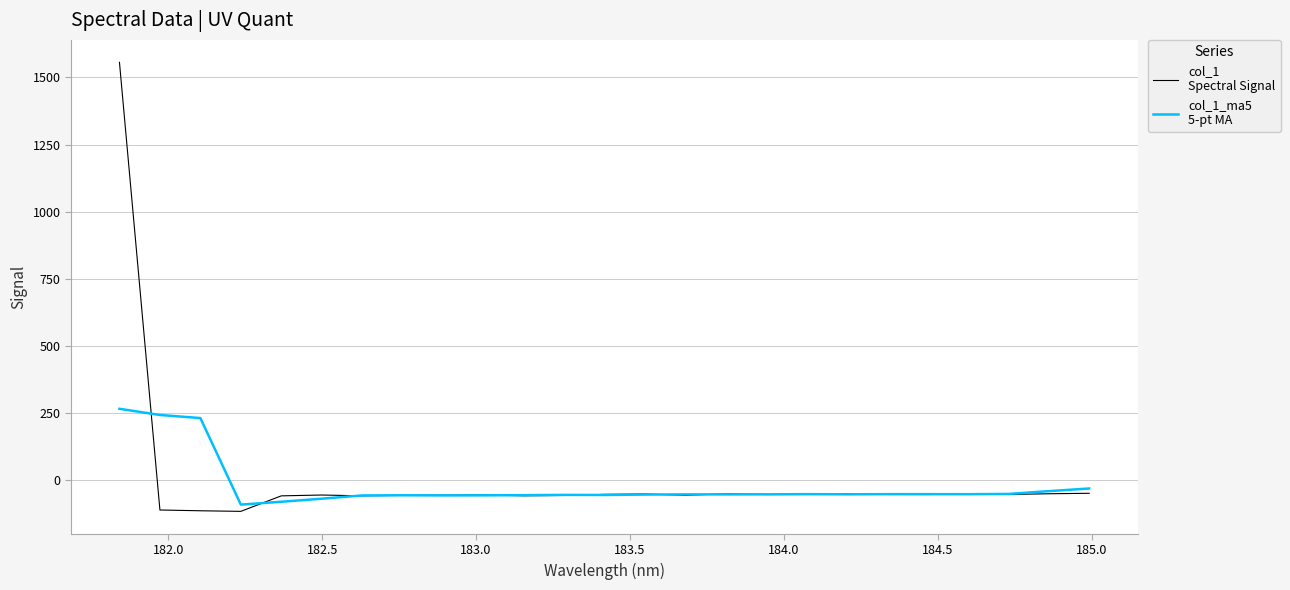

What is the maximum value shown in the chart?

1556.0